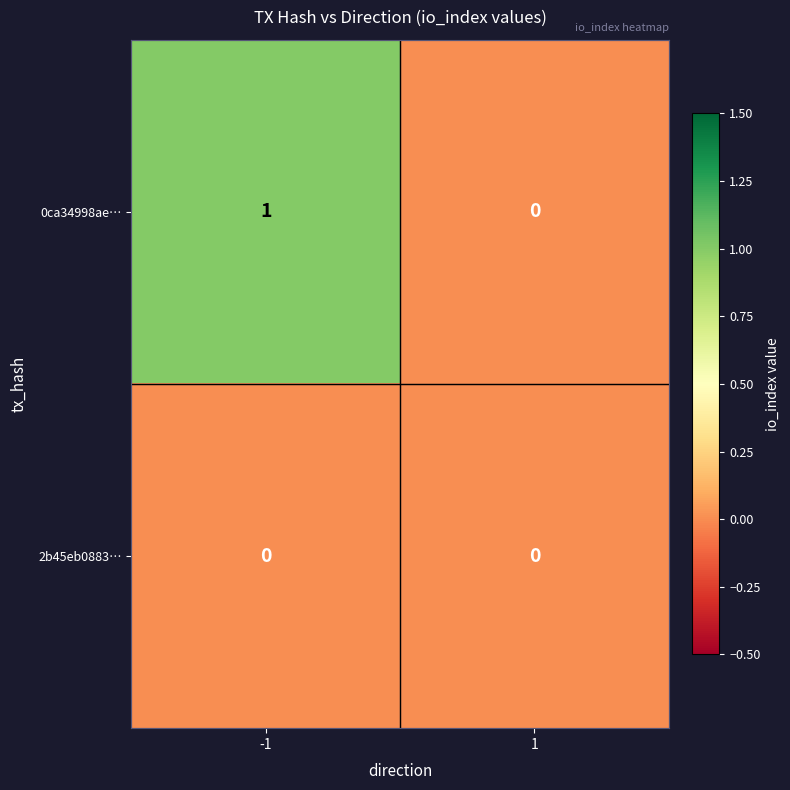

Which series has the widest spread of values?

0ca34998ae…